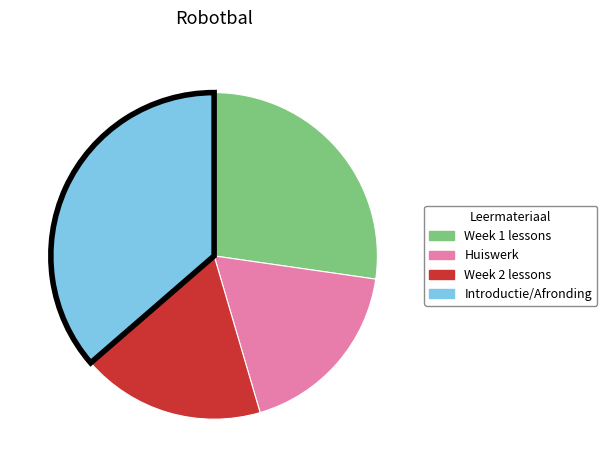

Is there a majority slice in this chart?

No